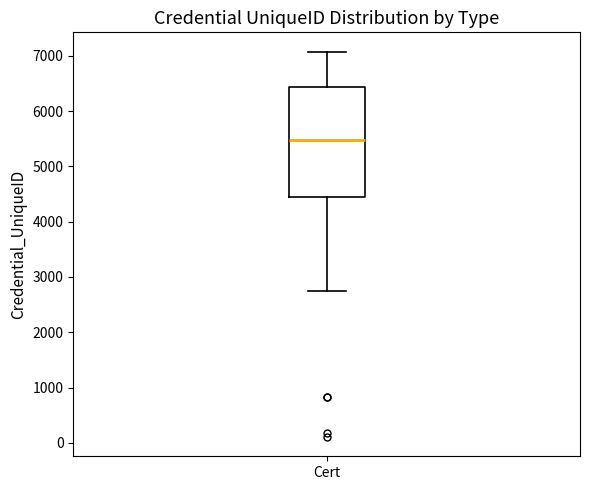

Read this box plot against the y-axis: the position of the median line, the range covered by the box, and the ends of both whiskers. The values are not printed on the chart, so give them approximately, as read against the axis.

median 5500, box 4400 to 6400, whiskers 2700 to 7100